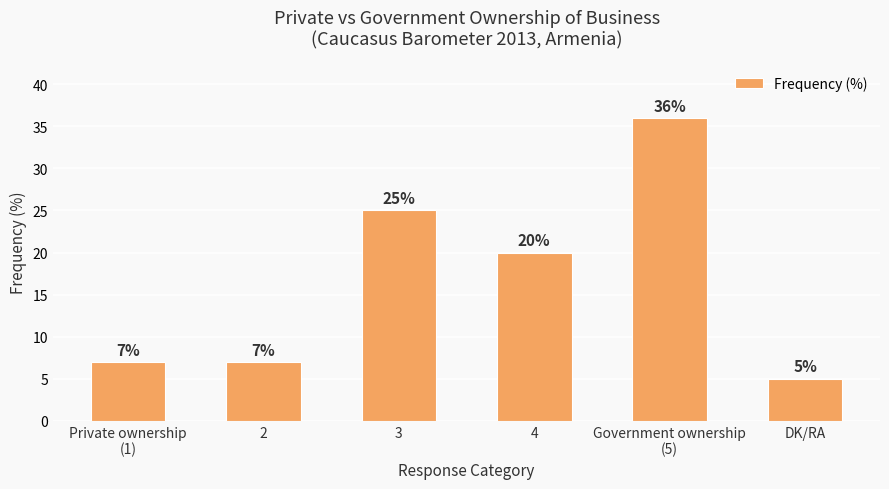

What is the greatest value displayed?

36